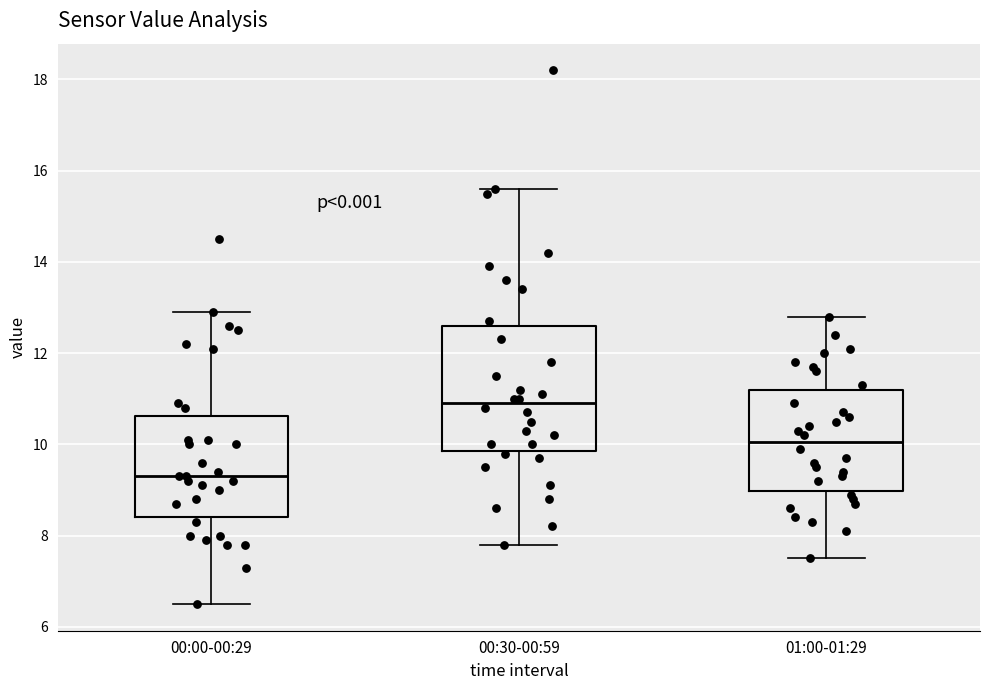

Where does the lower whisker of the box for 00:30-00:59 end on the y-axis? The values are not printed on the chart, so give them approximately, as read against the axis.

7.8